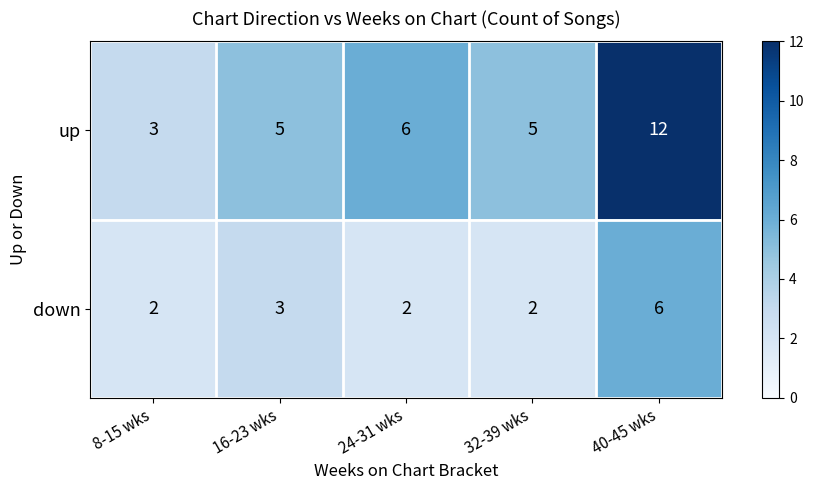

Rank the series at 32-39 wks from highest to lowest value.

up, down